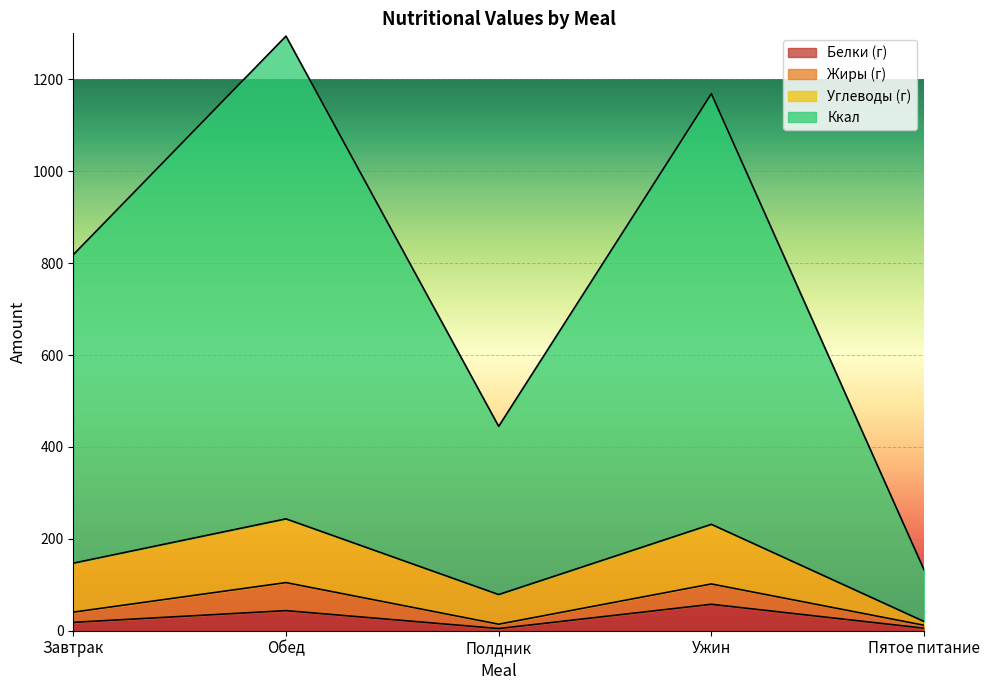

What are all the series names shown in the legend?

Белки (г), Жиры (г), Углеводы (г), Ккал